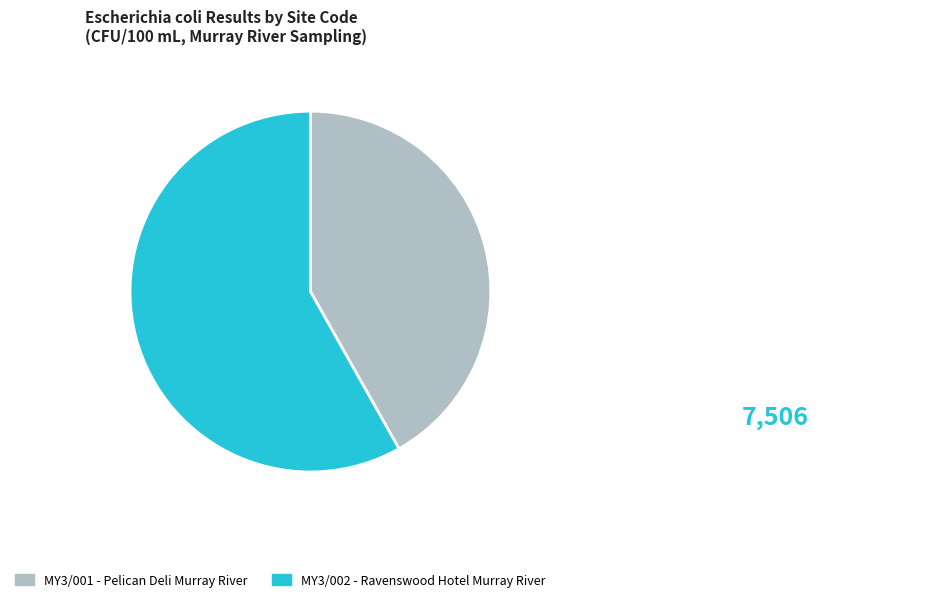

Rank the categories by value from lowest to highest.

MY3/001 - Pelican Deli Murray River, MY3/002 - Ravenswood Hotel Murray River